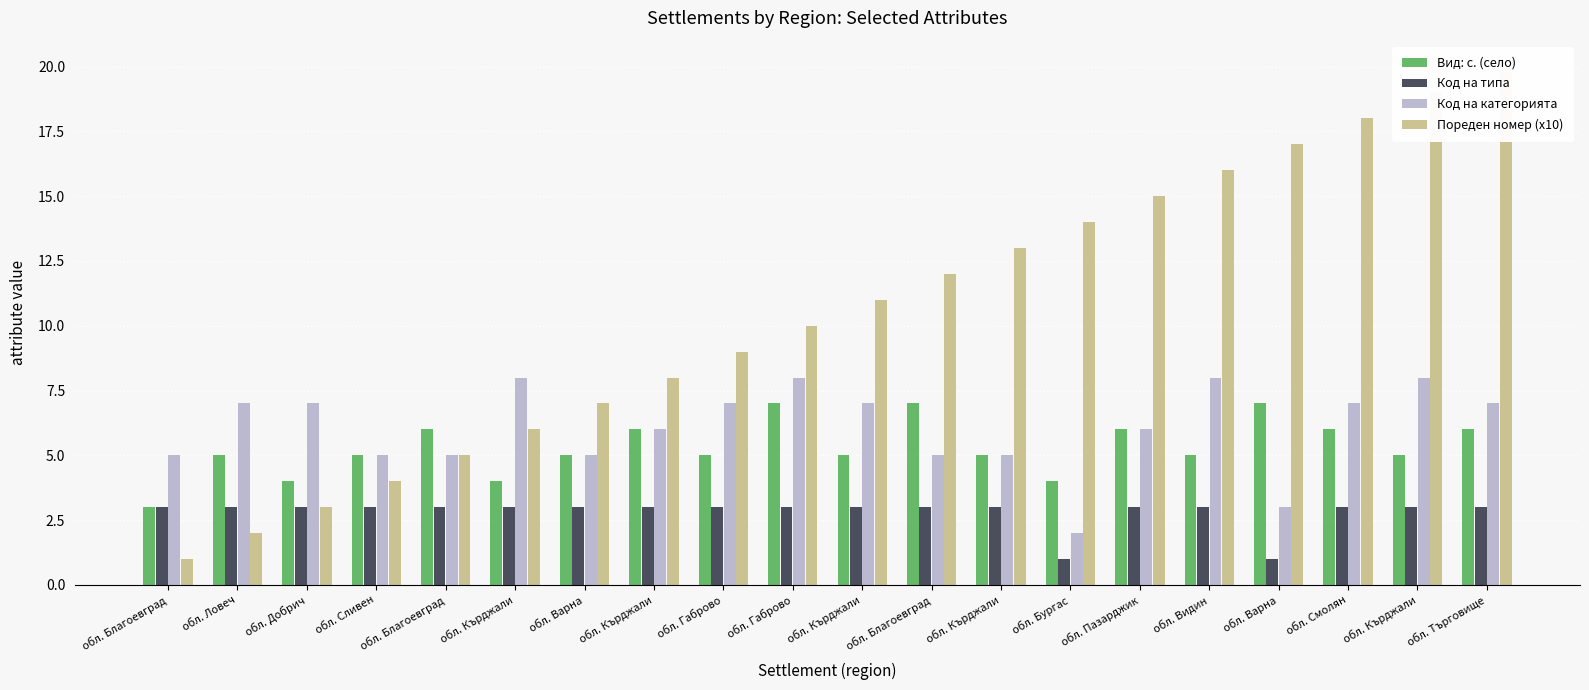

What is the maximum value shown in the chart?

20